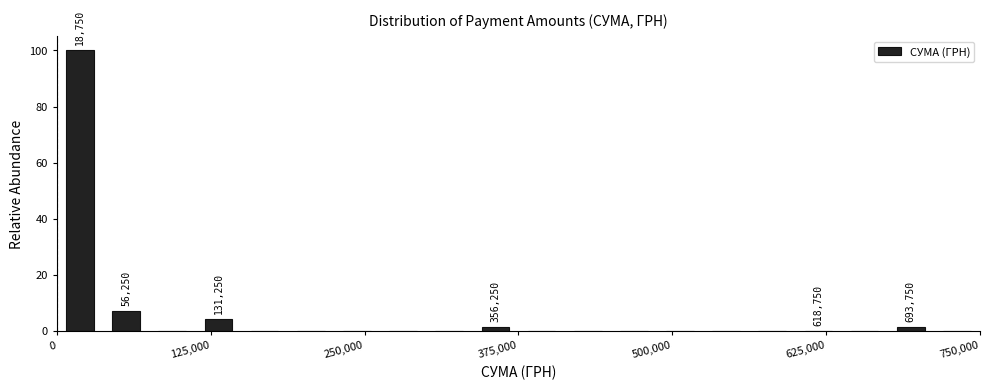

Around what value on the x-axis is the tallest bar? Give the approximate position of its centre, as read against the axis.

20000